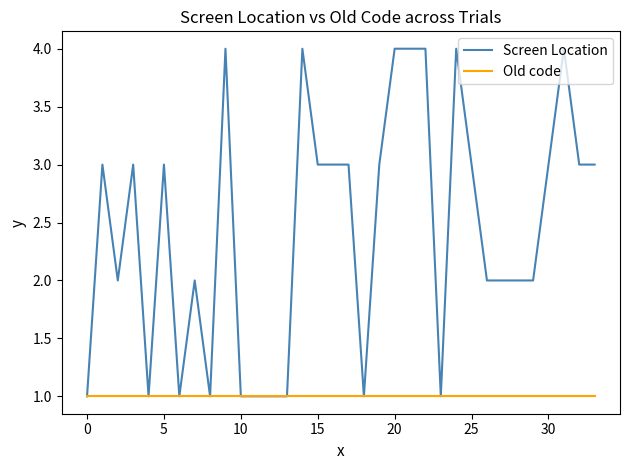

Which series has the largest range (max minus min)?

Screen Location